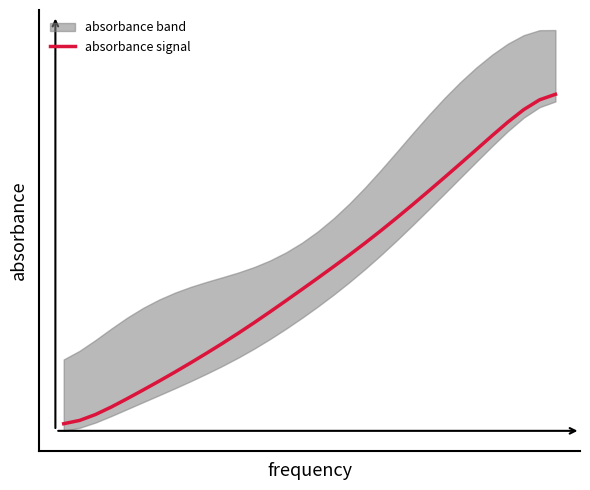

The chart shows a value of 0.1 at 11. True or false?

False